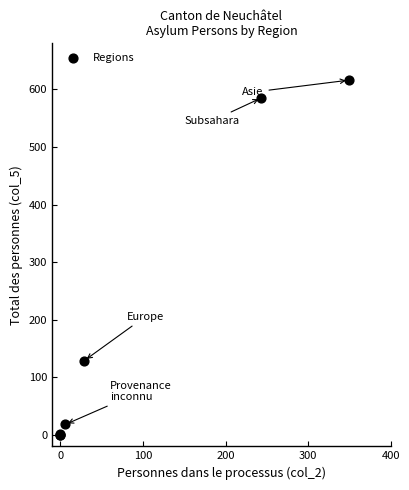

What Y value in the scatter plot is closest to 308?

129